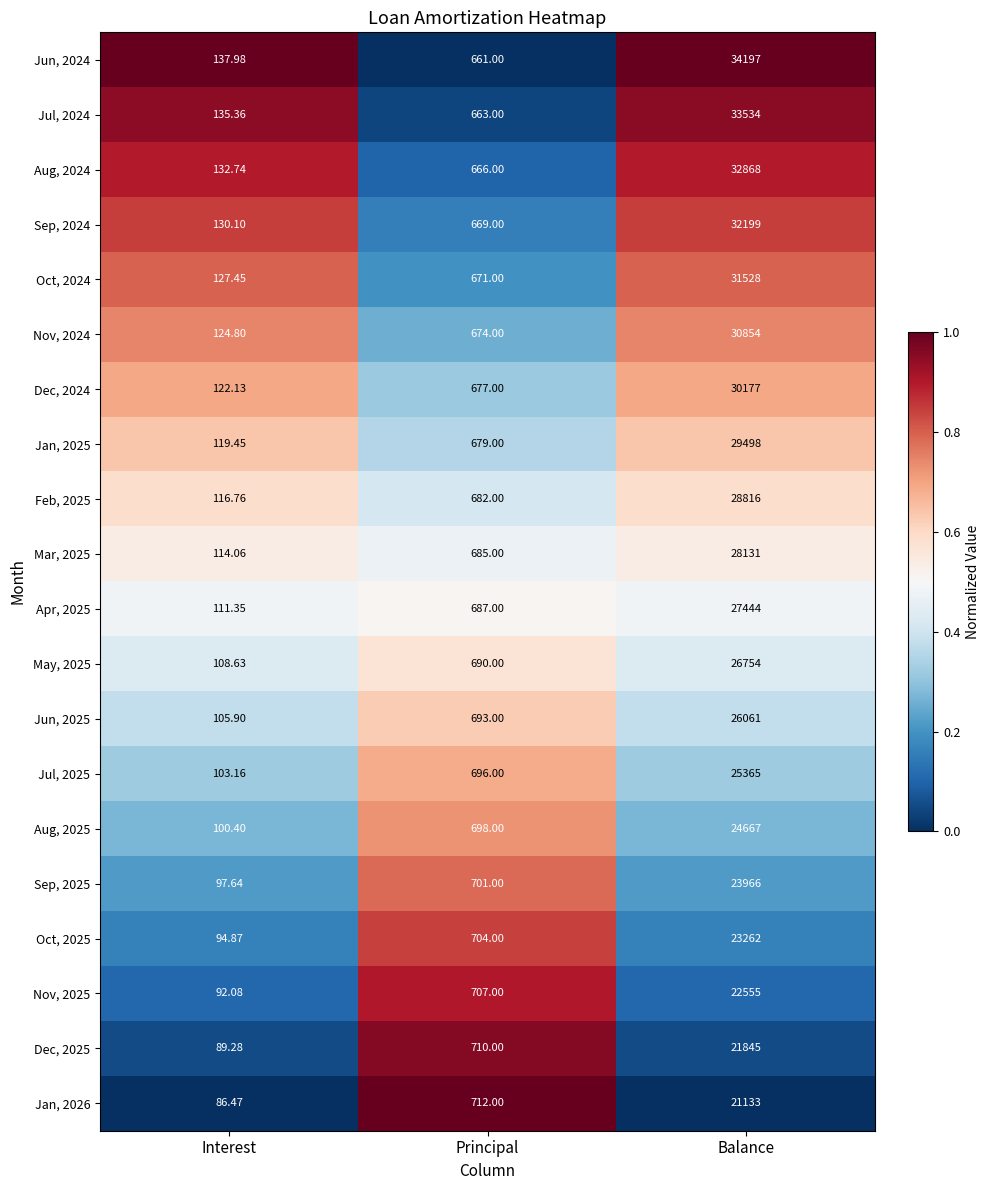

Which category has the lowest value in the Aug, 2024 series?

Interest